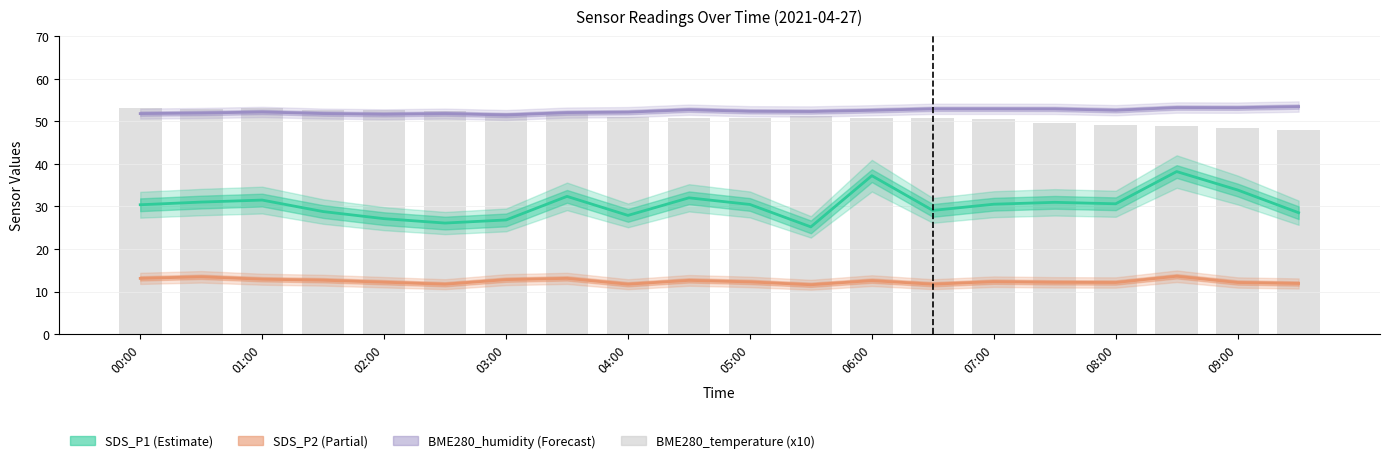

Is the value of SDS_P1 (Estimate) at 07:00 greater than the value of BME280_humidity (Forecast) at 18?

No